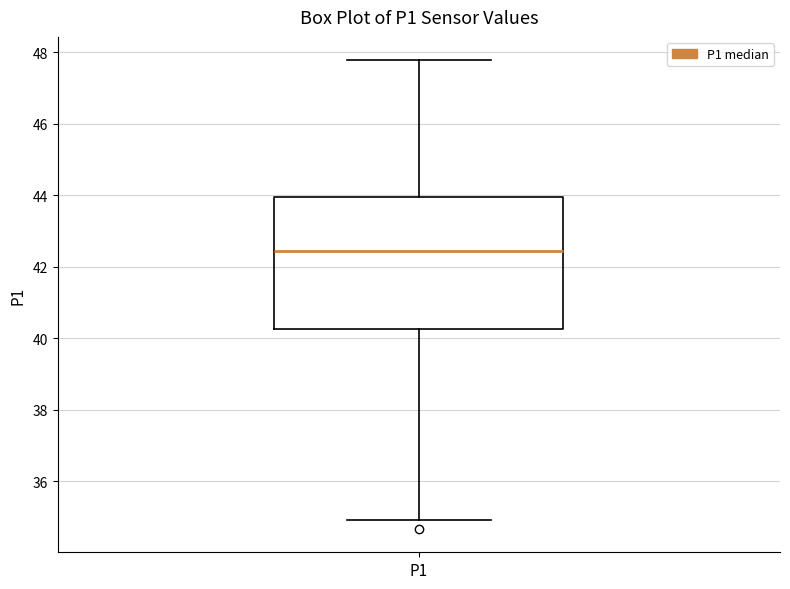

Where is the lower edge of the box for P1 on the y-axis? The values are not printed on the chart, so give them approximately, as read against the axis.

40.2